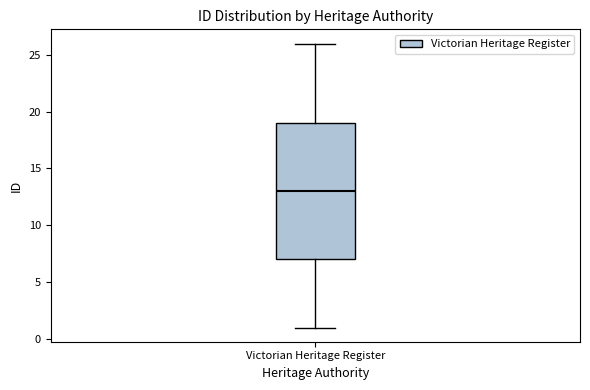

Transcribe this box plot: give where the median line is, the range the box spans, and where the two whiskers end, as read against the y-axis. The values are not printed on the chart, so give them approximately, as read against the axis.

median 13, box 7 to 19, whiskers 1 to 26